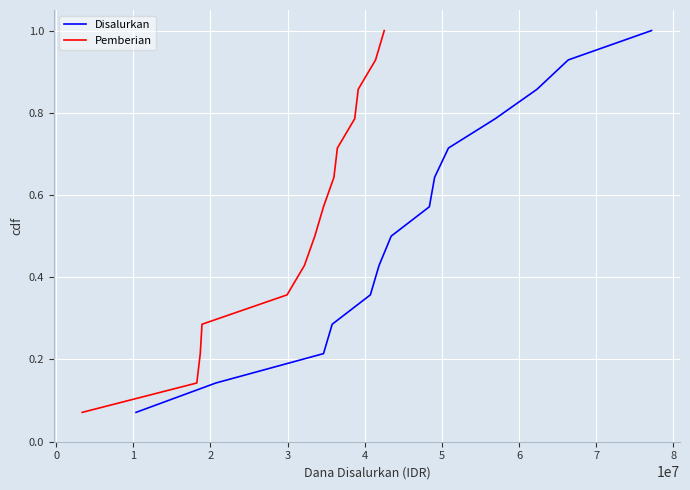

True or false: Disalurkan and Pemberian intersect in this chart.

False